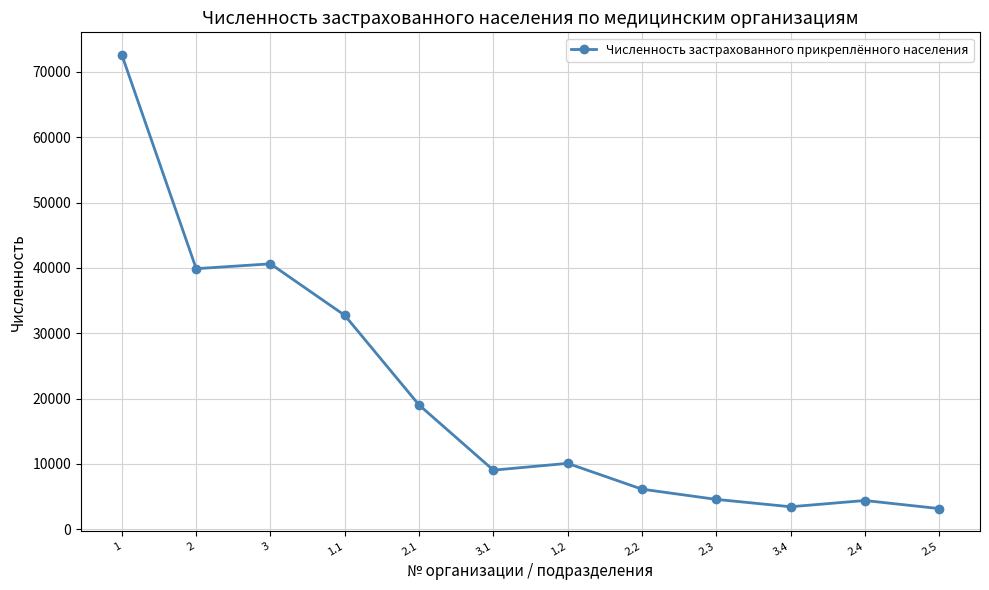

What is the greatest value displayed?

72589